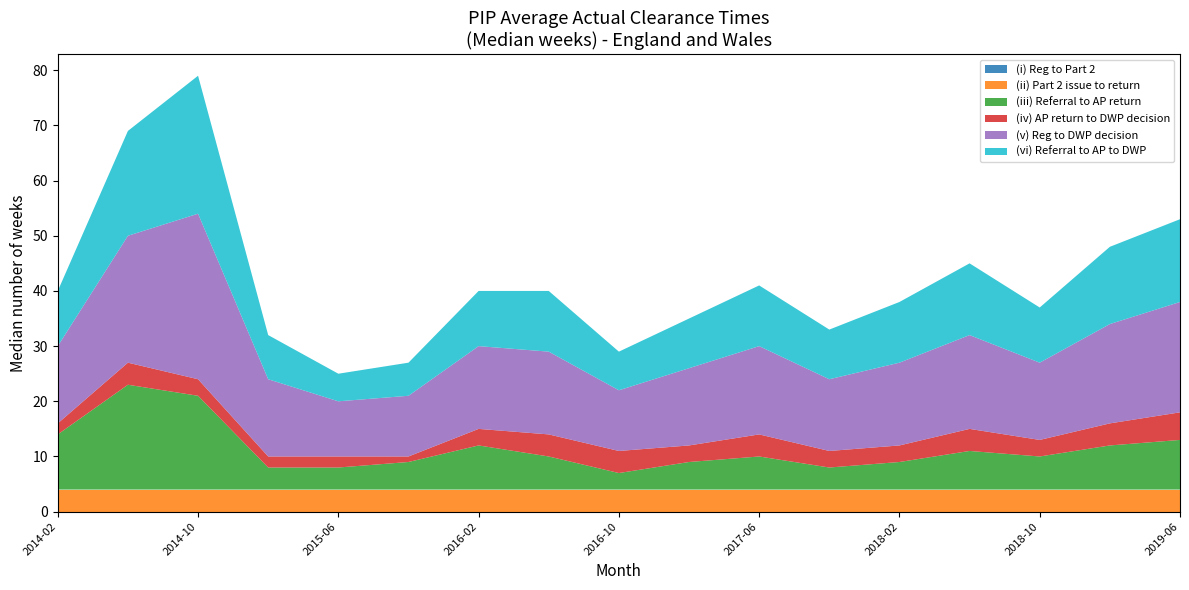

Reading right to left, what are all the values shown in this chart?

(i) Reg to Part 2: 2019-06=0	2019-02=0	2018-10=0	2018-06=0	2018-02=0	2017-10=0	2017-06=0	2017-02=0	2016-10=0	2016-06=0	2016-02=0	2015-10=0	2015-06=0	2015-02=0	2014-10=0	2014-06=0	2014-02=0
(ii) Part 2 issue to return: 2019-06=4	2019-02=4	2018-10=4	2018-06=4	2018-02=4	2017-10=4	2017-06=4	2017-02=4	2016-10=4	2016-06=4	2016-02=4	2015-10=4	2015-06=4	2015-02=4	2014-10=4	2014-06=4	2014-02=4
(iii) Referral to AP return: 2019-06=9	2019-02=8	2018-10=6	2018-06=7	2018-02=5	2017-10=4	2017-06=6	2017-02=5	2016-10=3	2016-06=6	2016-02=8	2015-10=5	2015-06=4	2015-02=4	2014-10=17	2014-06=19	2014-02=10
(iv) AP return to DWP decision: 2019-06=5	2019-02=4	2018-10=3	2018-06=4	2018-02=3	2017-10=3	2017-06=4	2017-02=3	2016-10=4	2016-06=4	2016-02=3	2015-10=1	2015-06=2	2015-02=2	2014-10=3	2014-06=4	2014-02=2
(v) Reg to DWP decision: 2019-06=20	2019-02=18	2018-10=14	2018-06=17	2018-02=15	2017-10=13	2017-06=16	2017-02=14	2016-10=11	2016-06=15	2016-02=15	2015-10=11	2015-06=10	2015-02=14	2014-10=30	2014-06=23	2014-02=14
(vi) Referral to AP to DWP: 2019-06=15	2019-02=14	2018-10=10	2018-06=13	2018-02=11	2017-10=9	2017-06=11	2017-02=9	2016-10=7	2016-06=11	2016-02=10	2015-10=6	2015-06=5	2015-02=8	2014-10=25	2014-06=19	2014-02=10